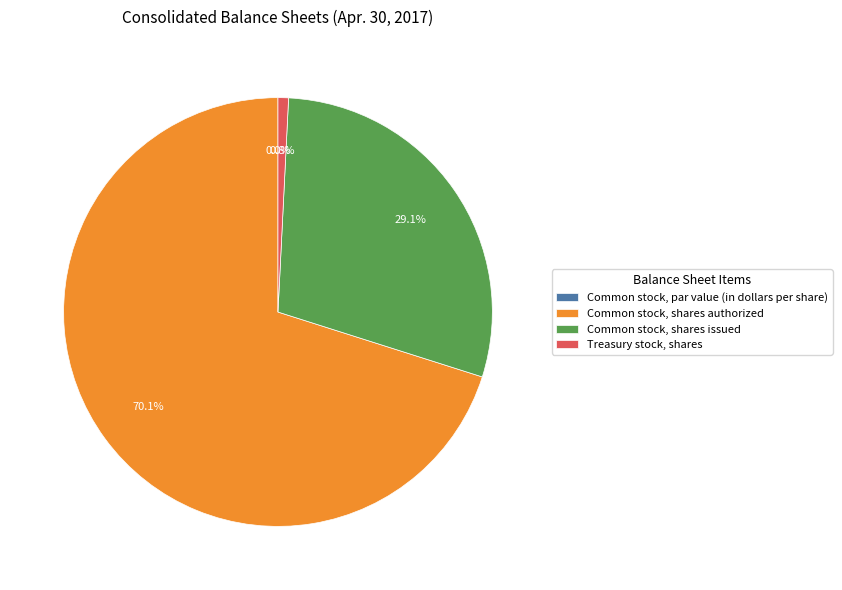

What is the total percentage of Common stock, shares issued and Common stock, par value (in dollars per share)?

29.1%